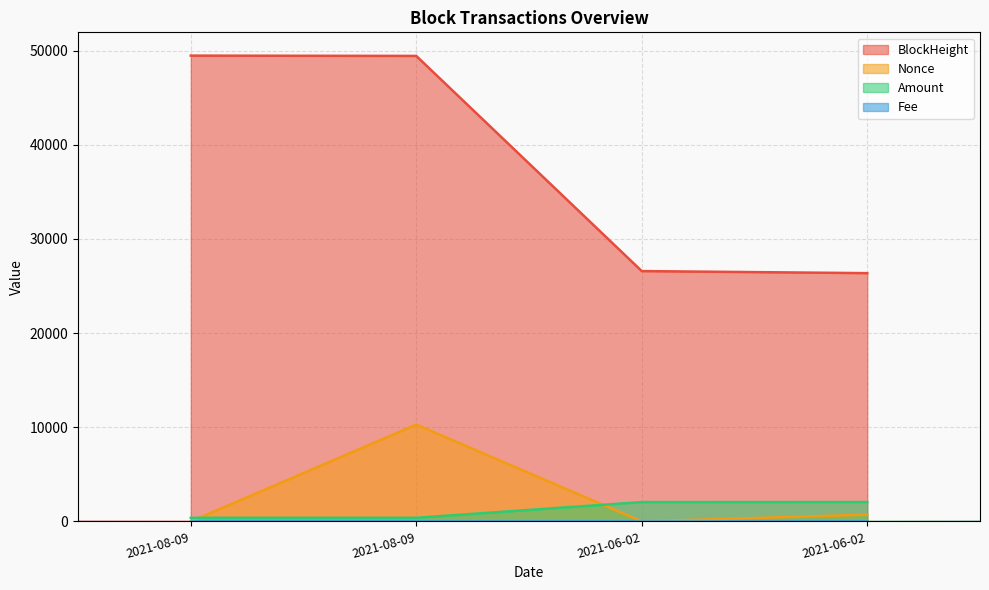

Where is the first local minimum for Nonce?

2021-06-02